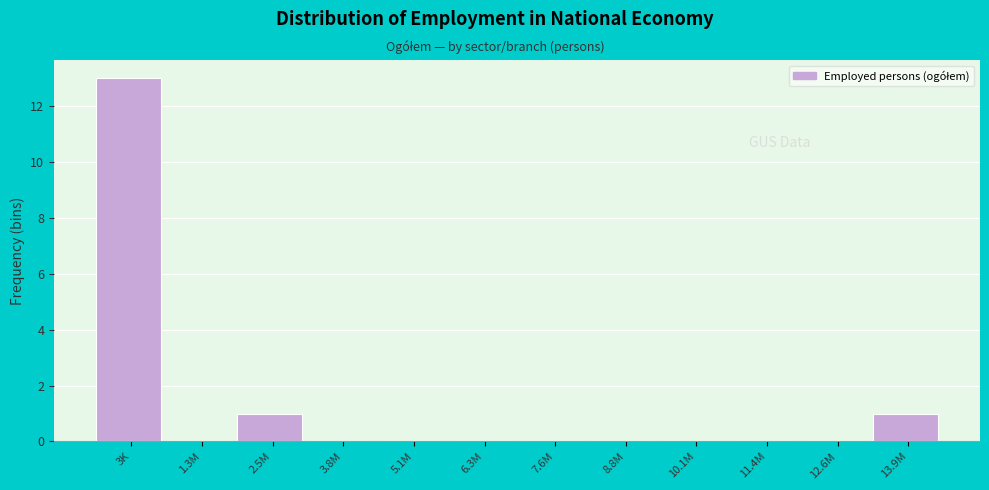

Reading right to left, what are all the values shown in this chart?

13.9M=1	12.6M=0	11.4M=0	10.1M=0	8.8M=0	7.6M=0	6.3M=0	5.1M=0	3.8M=0	2.5M=1	1.3M=0	3K=13